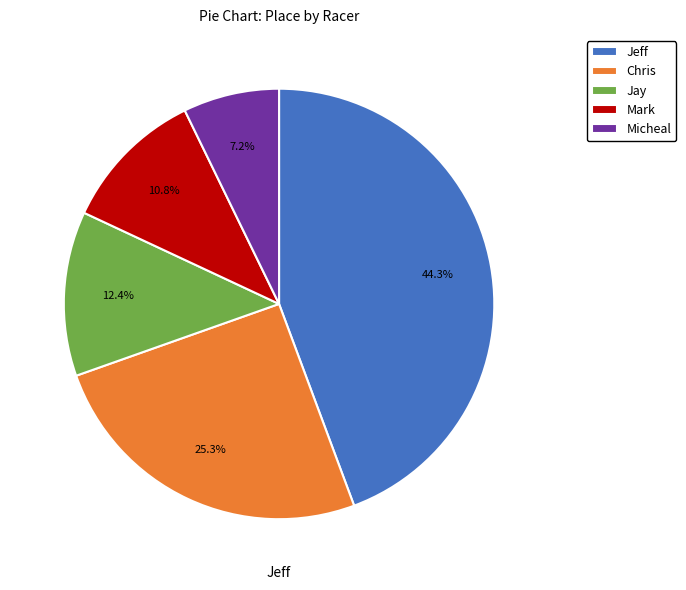

Is there any slice that represents more than half of the pie?

No